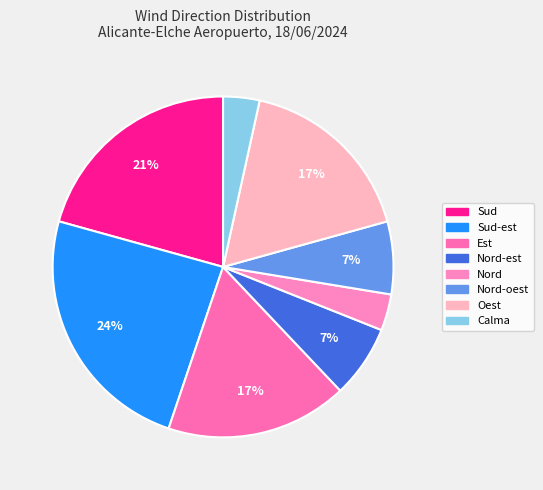

Which slice is the smallest?

Calma